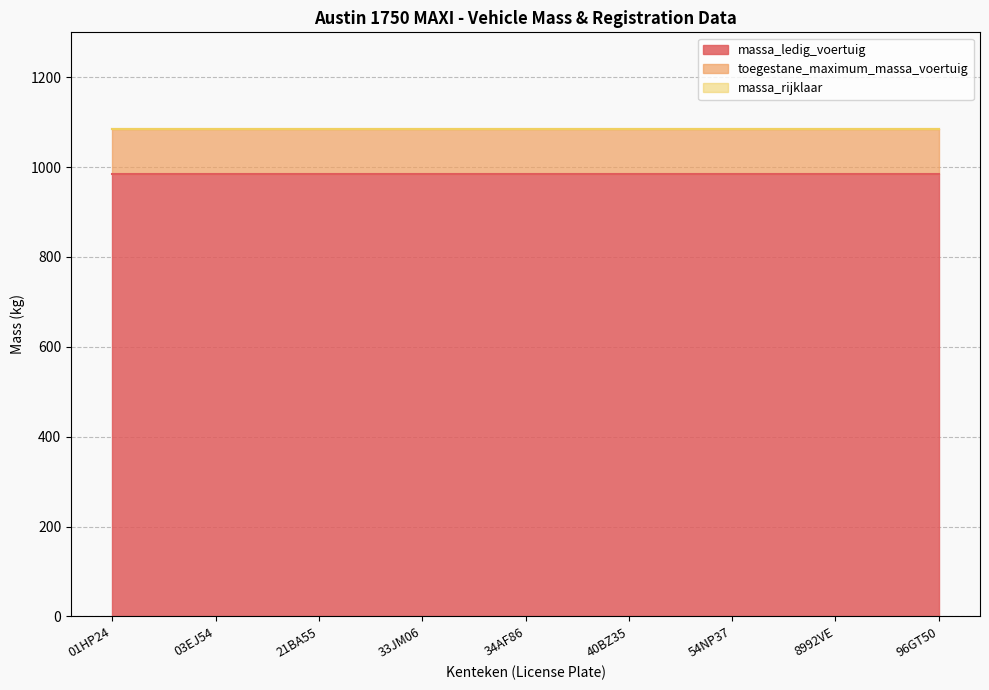

What is the label of the 2nd point from the left?

03EJ54